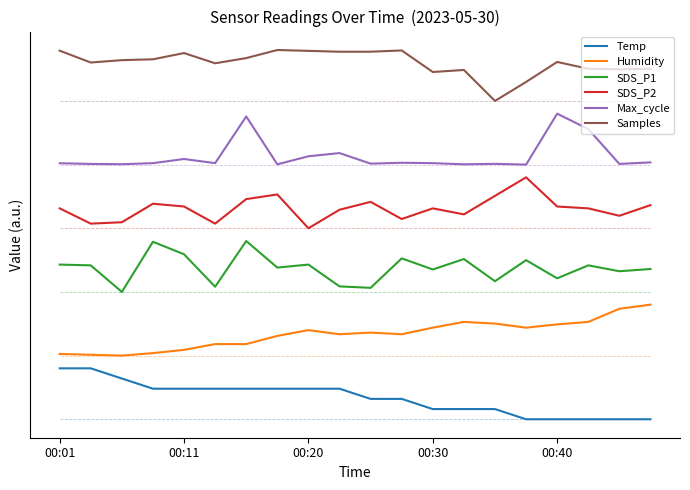

What is the label of the 8th point from the left?

7